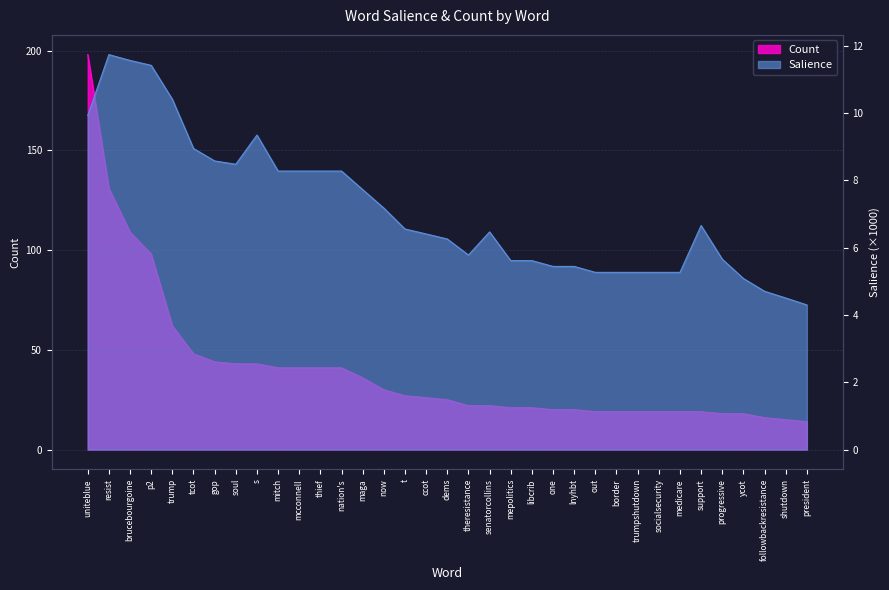

What is the total value across all series at mitch?

49.3